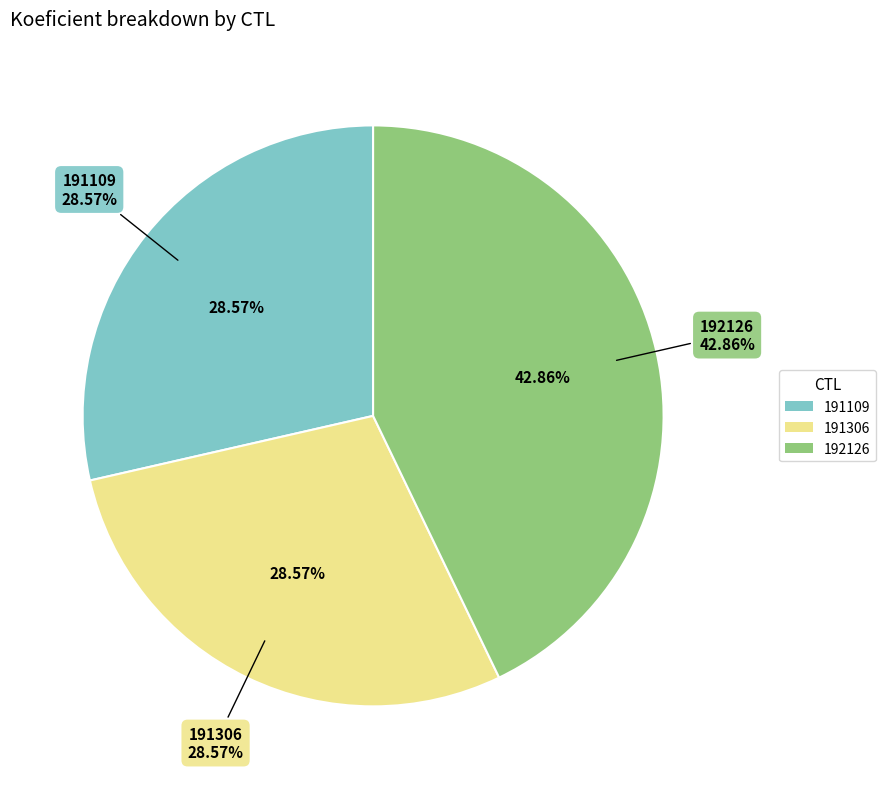

To the nearest percent, what is the difference between the 191109 and 192126 slice percentages?

14%